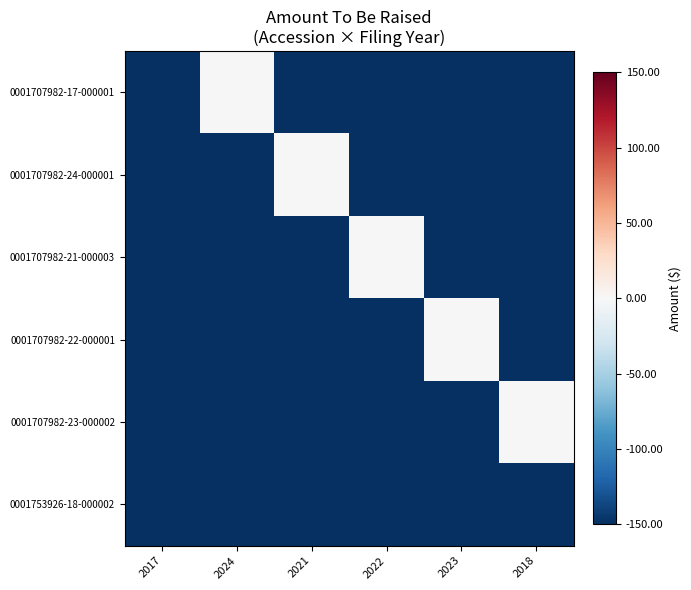

Rank the series at 2022 from highest to lowest value.

0001707982-21-000003, 0001707982-24-000001, 0001707982-22-000001, 0001707982-17-000001, 0001707982-23-000002, 0001753926-18-000002